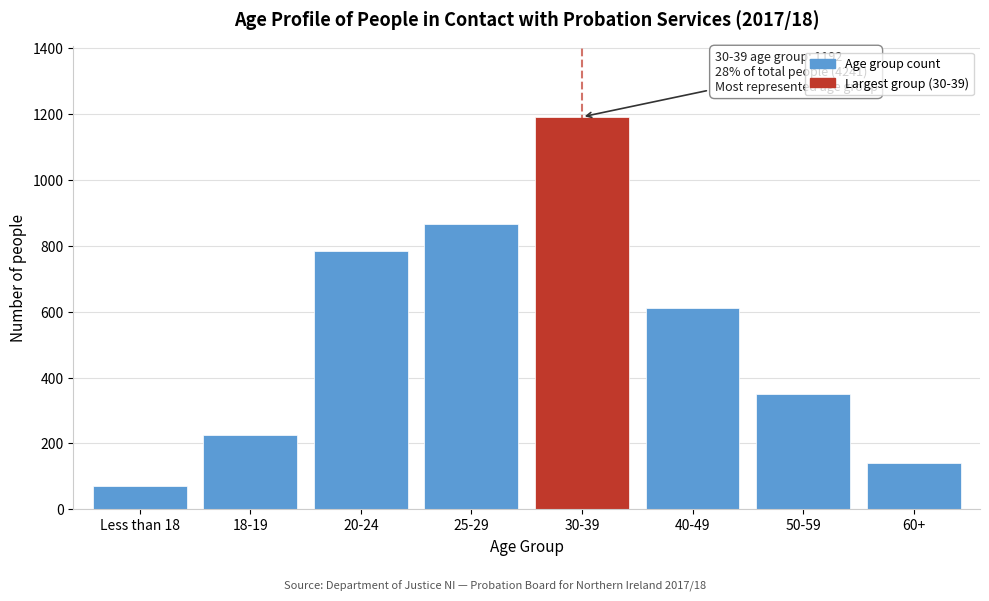

Reading left to right, extract all data points from this chart.

Less than 18=71	18-19=227	20-24=784	25-29=866	30-39=1192	40-49=612	50-59=349	60+=140